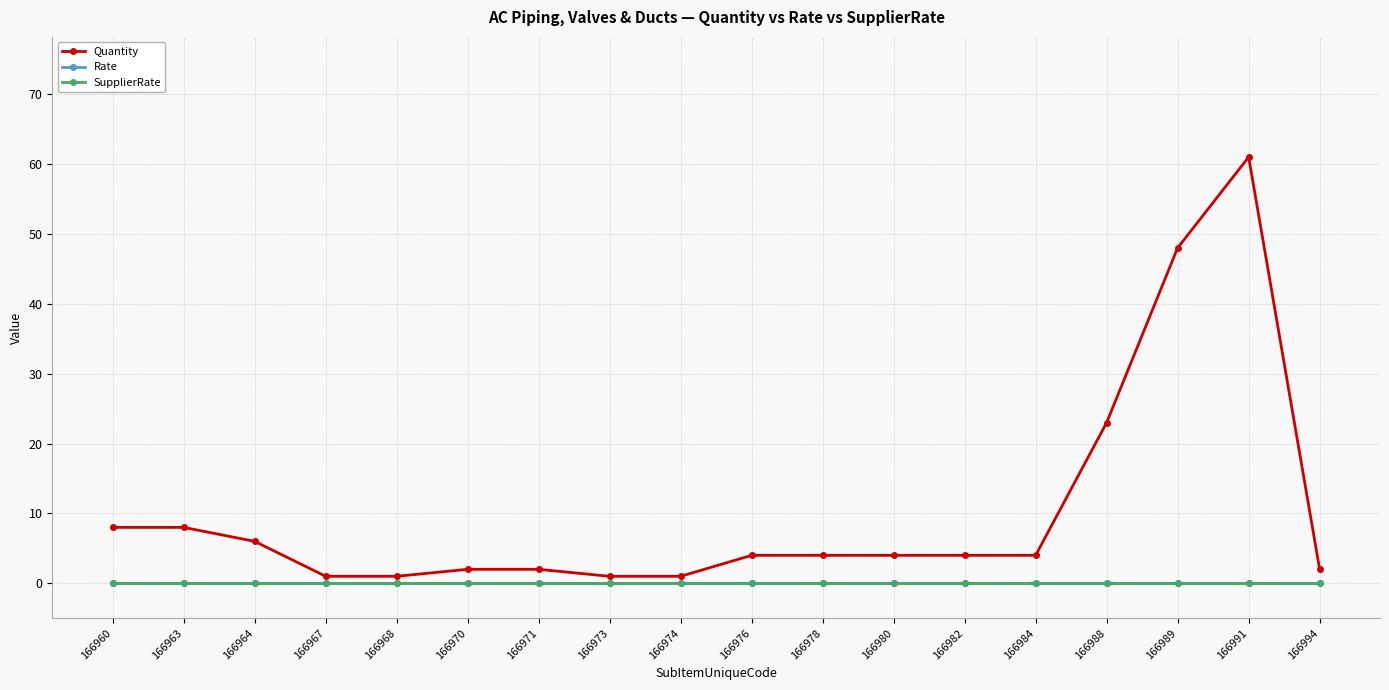

What is the maximum value for Quantity?

61